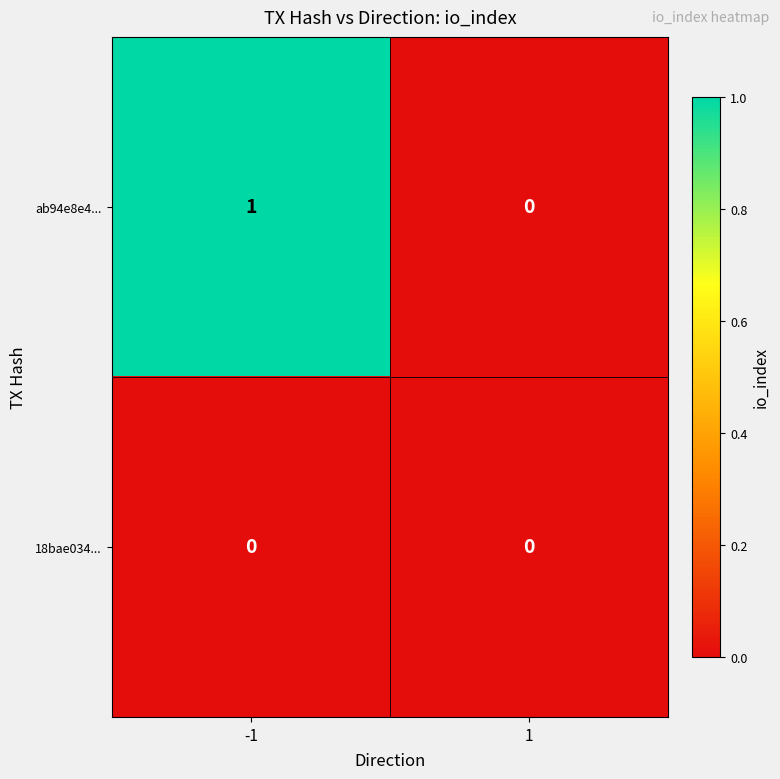

Which series changed the most between -1 and 1?

ab94e8e4...